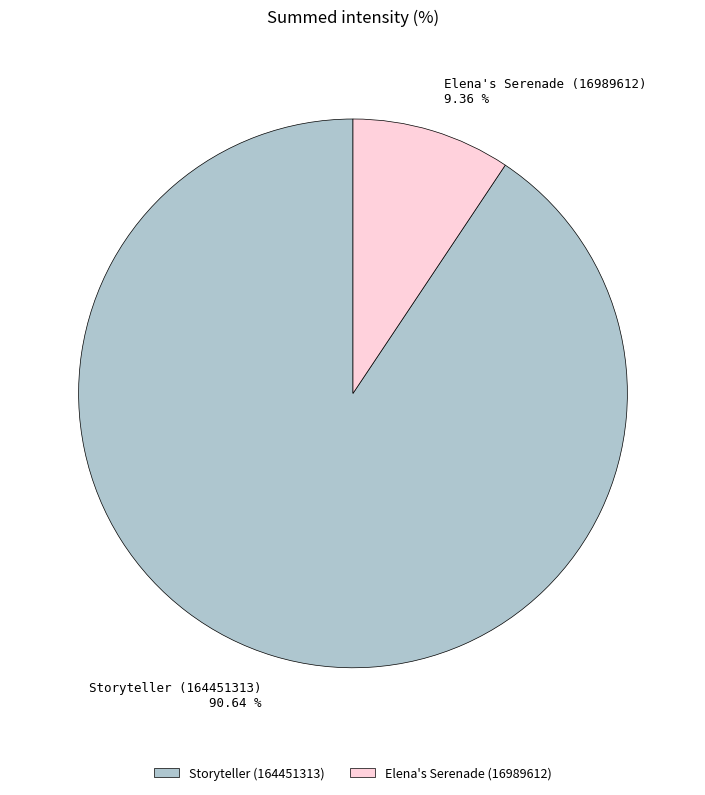

To the nearest percent, what portion does Elena's Serenade (16989612) represent?

9%